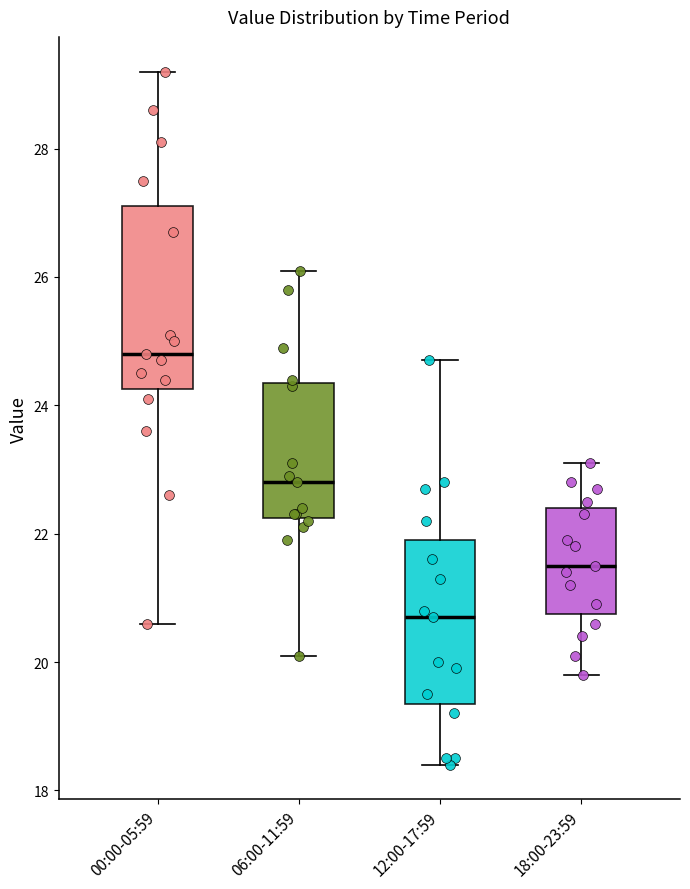

Reading left to right, transcribe this box plot: for each box, give where its median line is, the range the box spans, and where its two whiskers end, as read against the y-axis. The values are not printed on the chart, so give them approximately, as read against the axis.

00:00-05:59: median 24.8, box 24.2 to 27.2, whiskers 20.6 to 29.2
06:00-11:59: median 22.8, box 22.2 to 24.4, whiskers 20.2 to 26.2
12:00-17:59: median 20.8, box 19.4 to 22.0, whiskers 18.4 to 24.8
18:00-23:59: median 21.6, box 20.8 to 22.4, whiskers 19.8 to 23.2